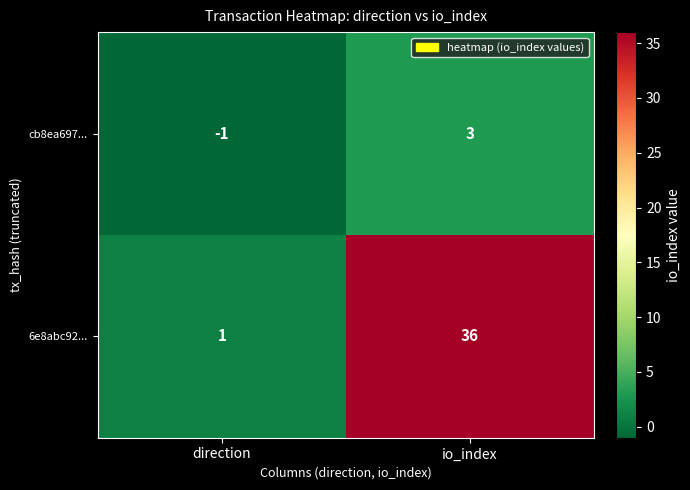

Rank the series by their maximum value, from lowest to highest.

cb8ea697..., 6e8abc92...